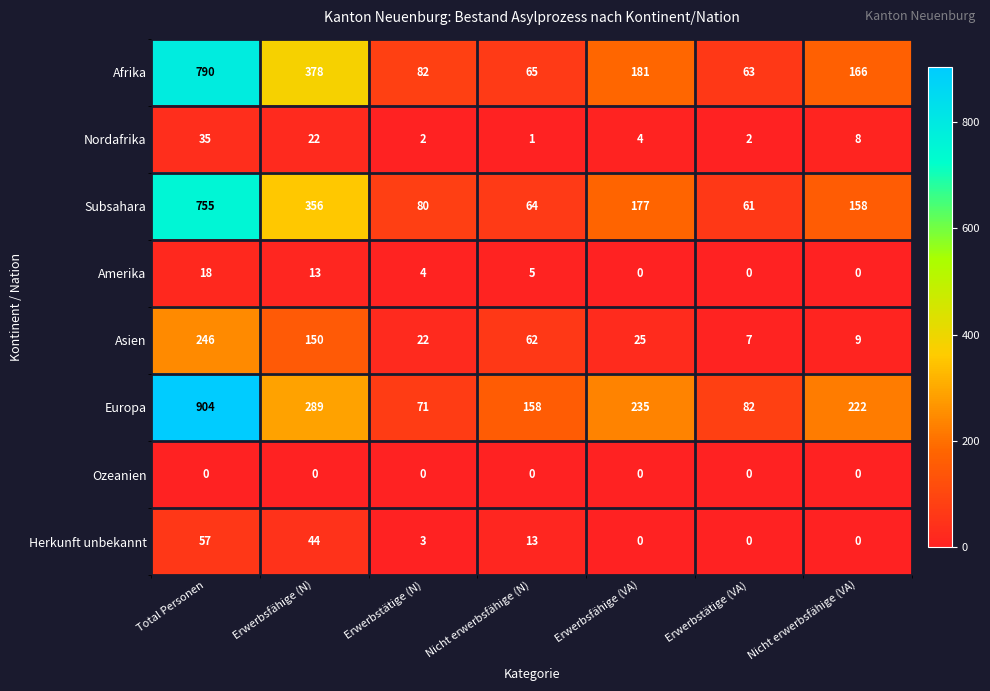

Where is Afrika nearest to the value 426?

Erwerbsfähige (N)